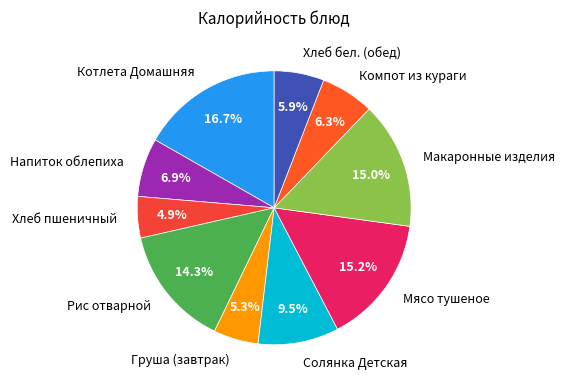

What portion of the pie excludes Груша (завтрак)?

94.7%